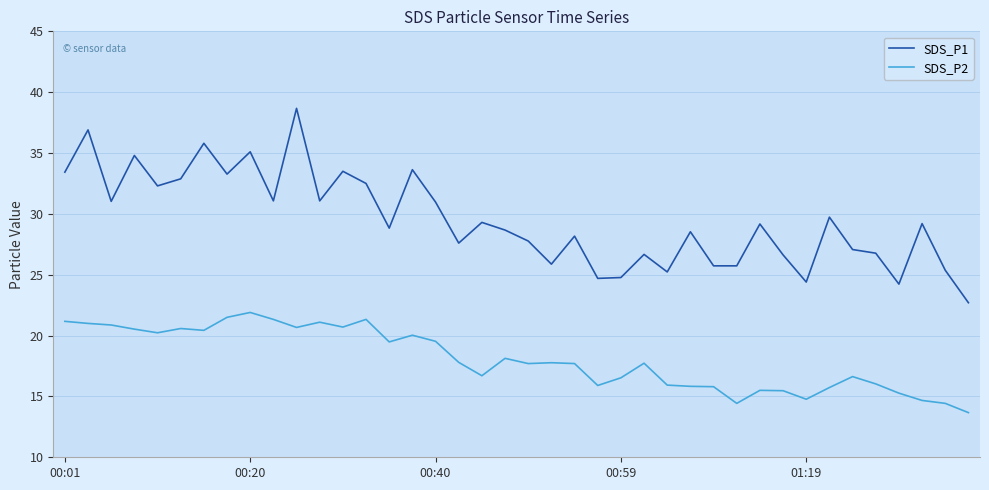

True or false: SDS_P2 has more than 0 interior local peaks.

True